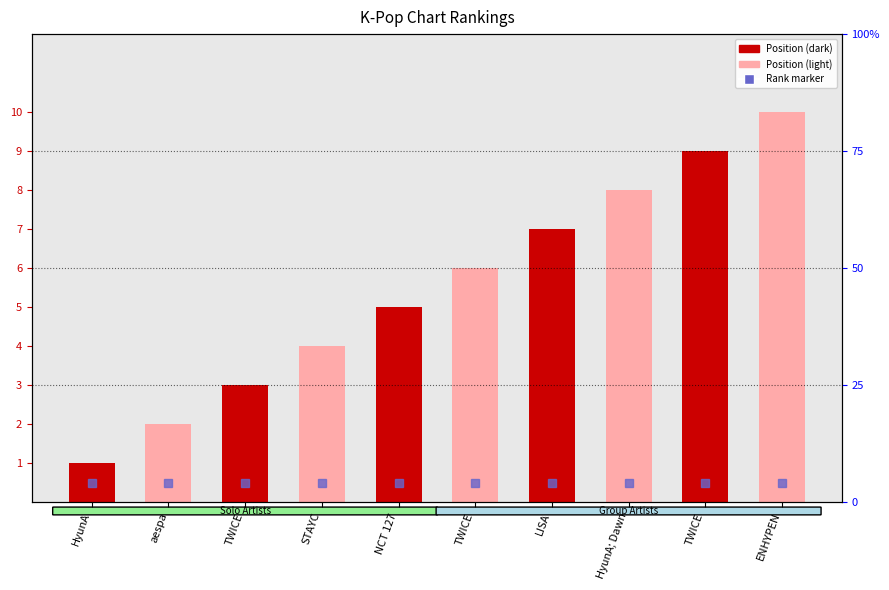

The value at aespa is 2. True or false?

True